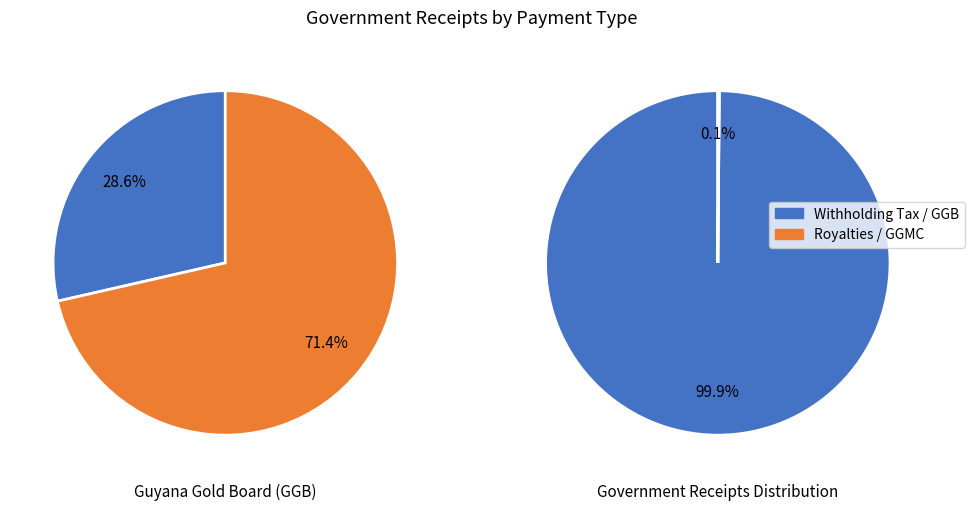

The 1 slice represents 91% of the pie. True or false?

False